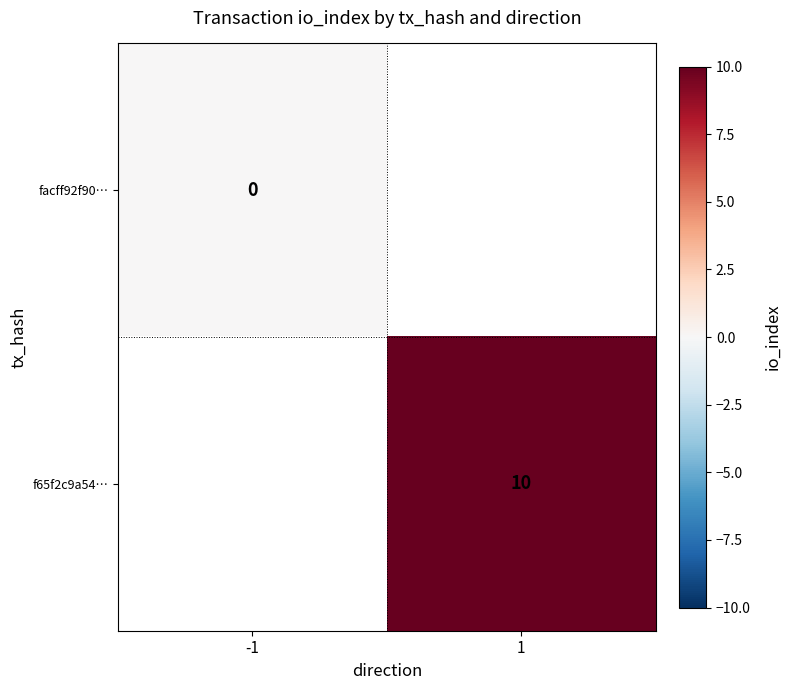

Is it true that f65f2c9a54… equals 18 at 1?

False